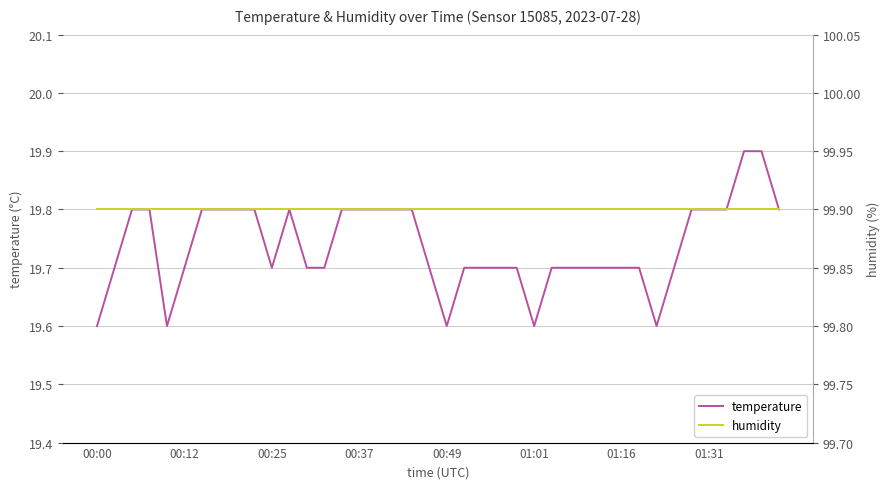

What is the spread (max minus min) of values at 01:16?

80.2